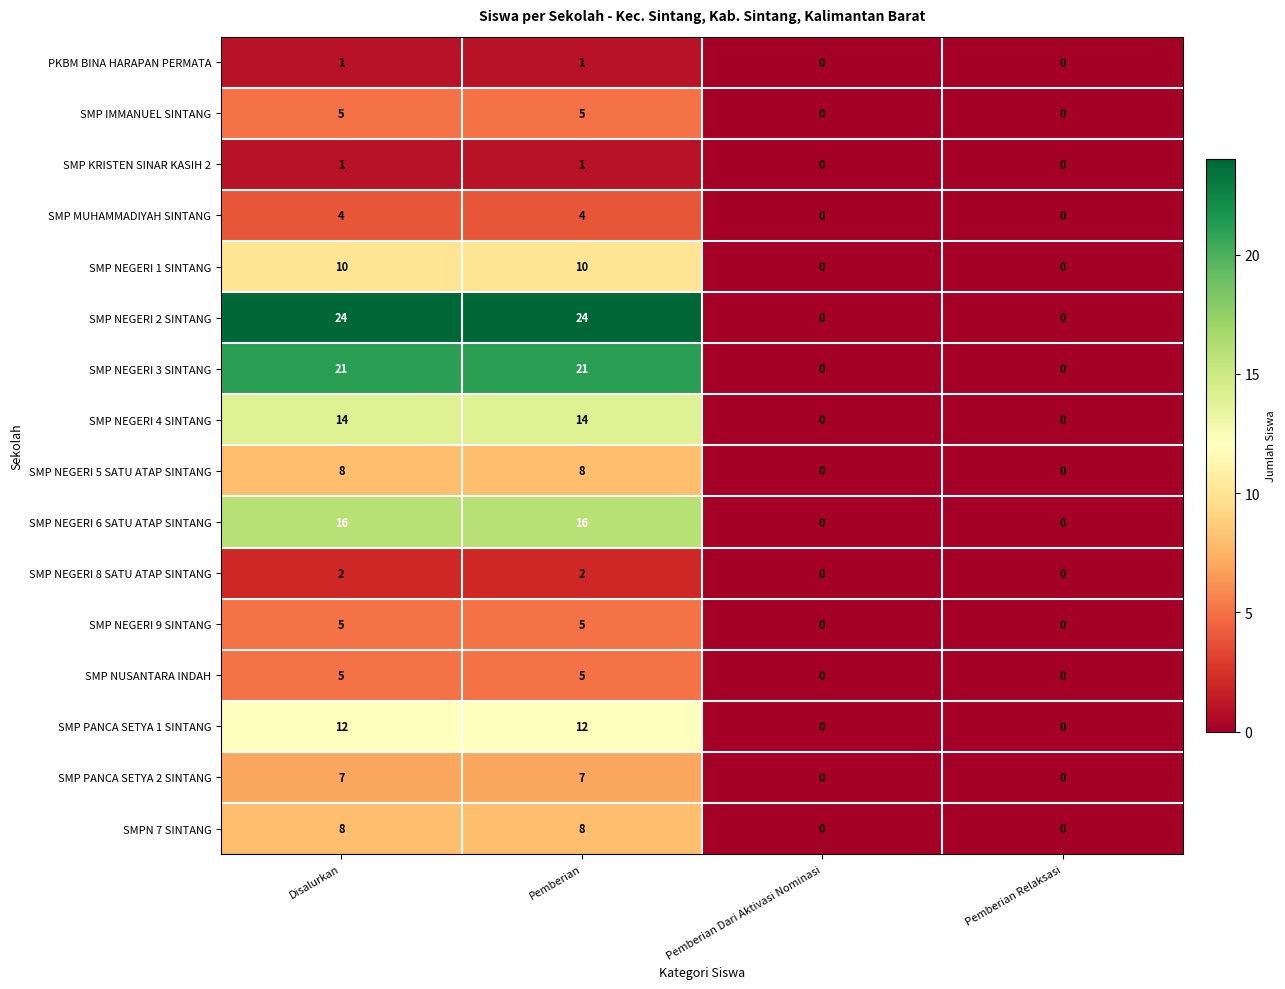

How many data points does each series have?

4